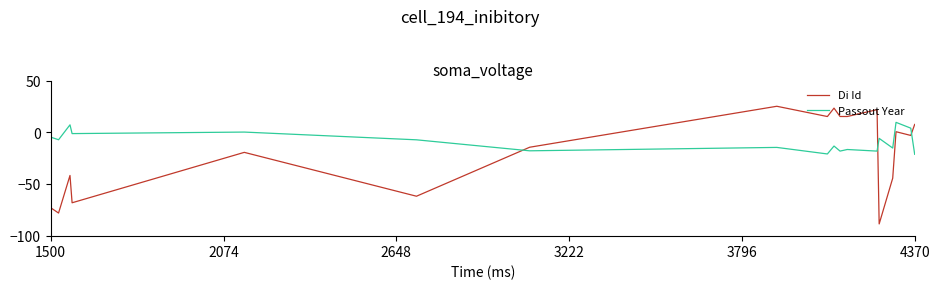

What is the maximum value shown in the chart?

25.2